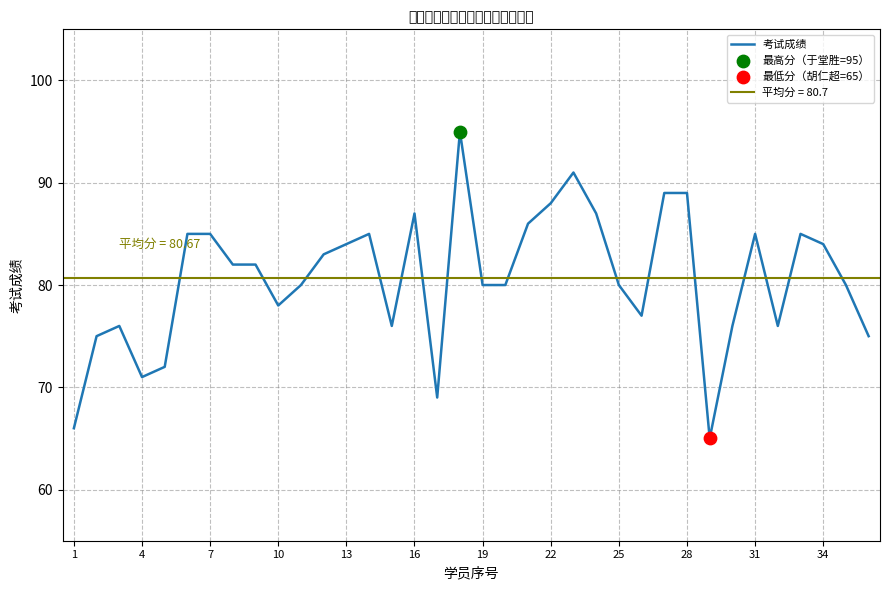

What is the highest value of the 考试成绩 series?

95